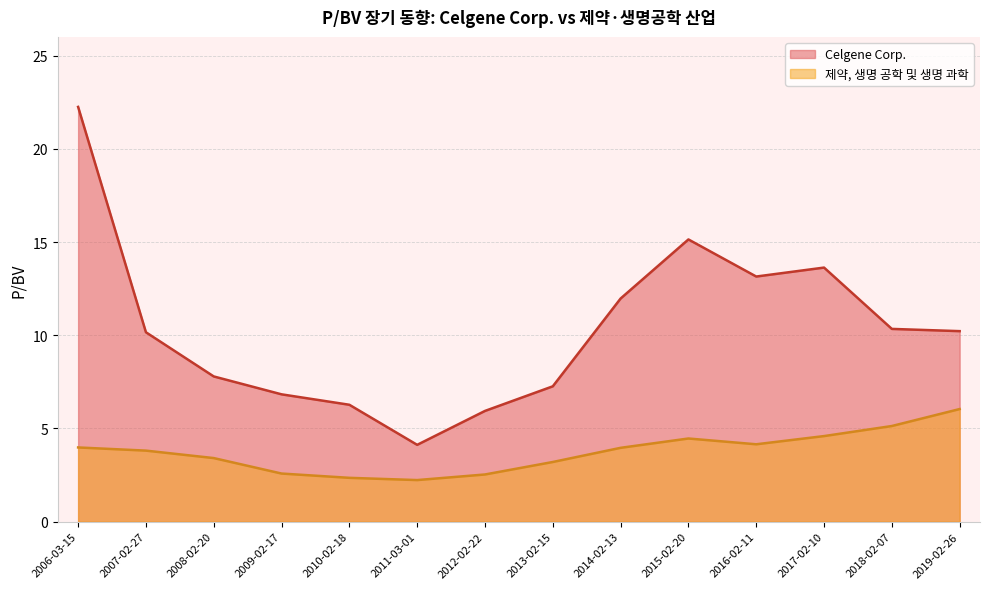

Rank the series at 2012-02-22 from highest to lowest value.

Celgene Corp., 제약, 생명 공학 및 생명 과학